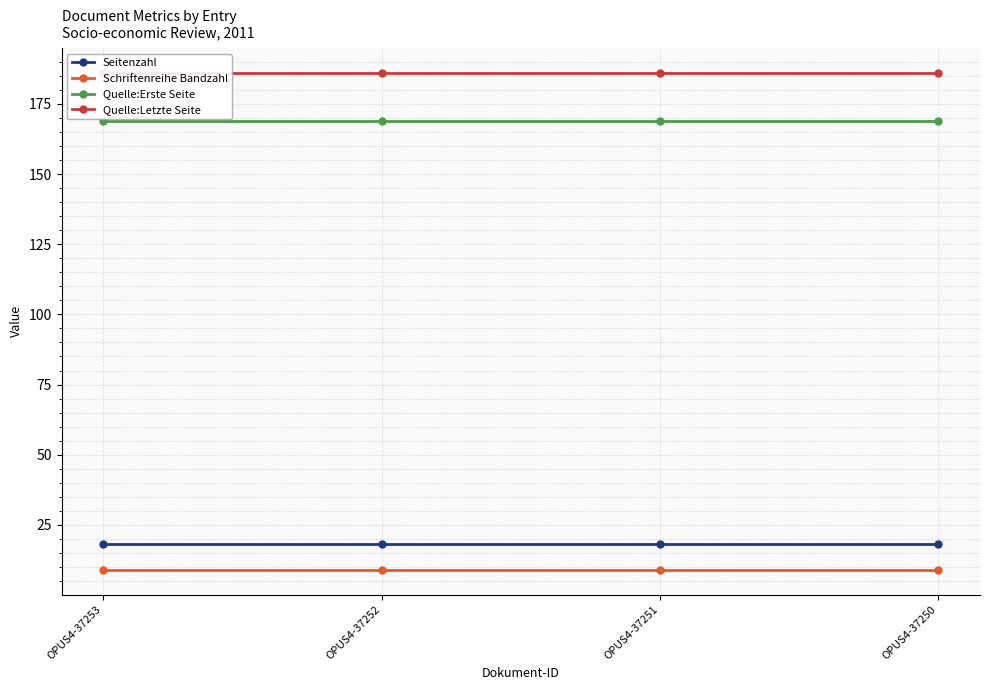

Does the chart display data point markers on the line(s)?

Yes